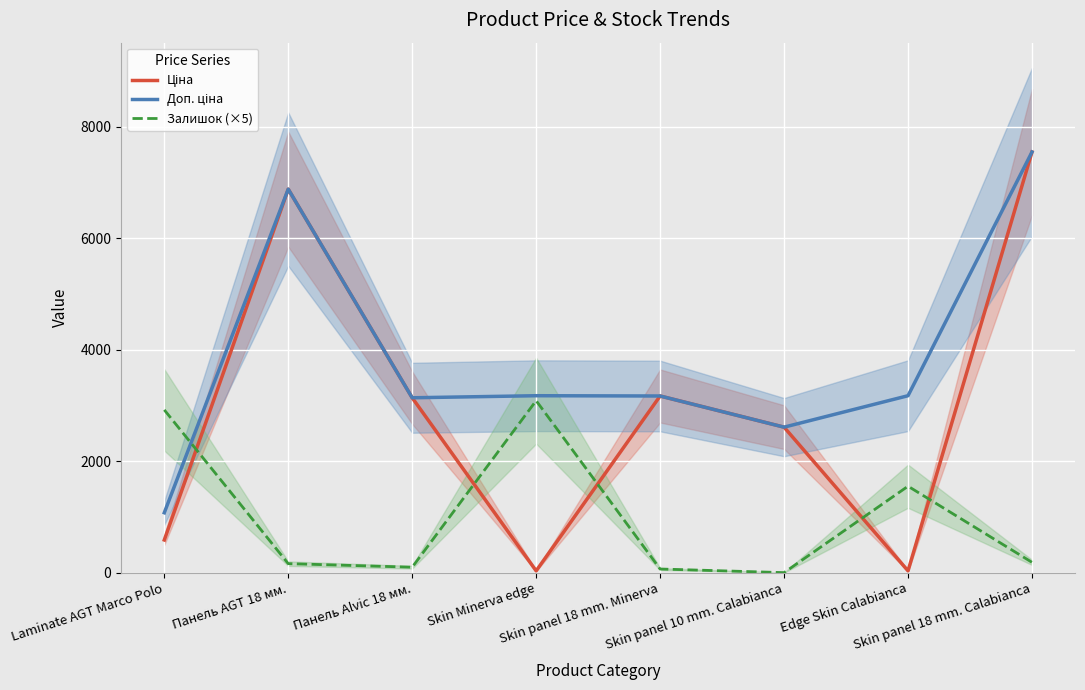

What is the sum of all Доп. ціна values?

30763.8